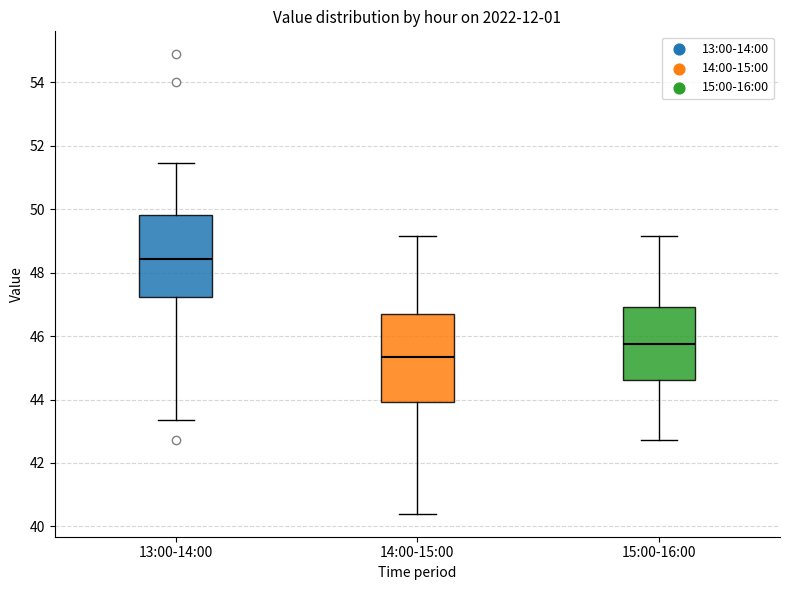

Which box's median line is the lowest?

14:00-15:00